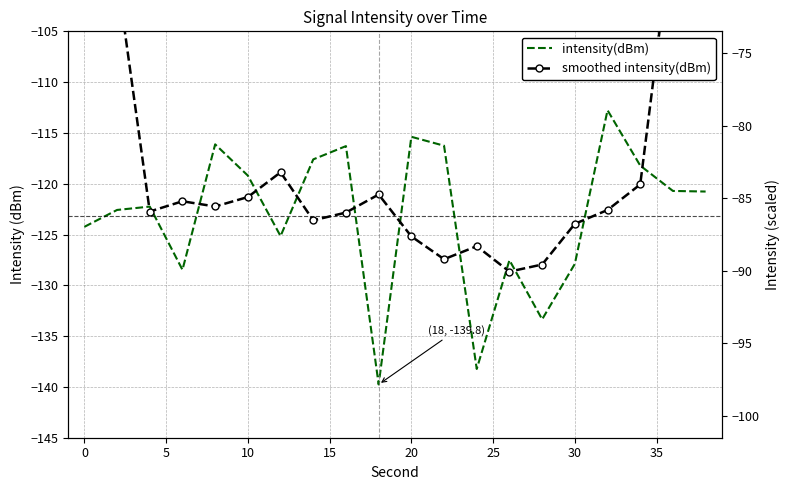

What is the value of the smoothed intensity(dBm) point at the 1st from the left?

-73.8